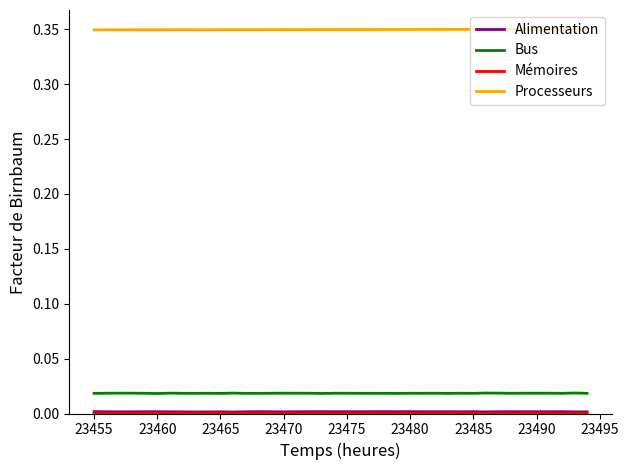

True or false: Bus and Processeurs intersect in this chart.

False